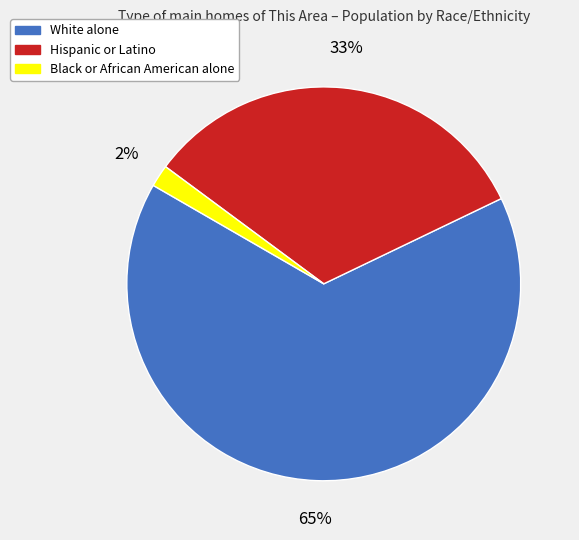

To the nearest percent, what portion does Black or African American alone represent?

2%